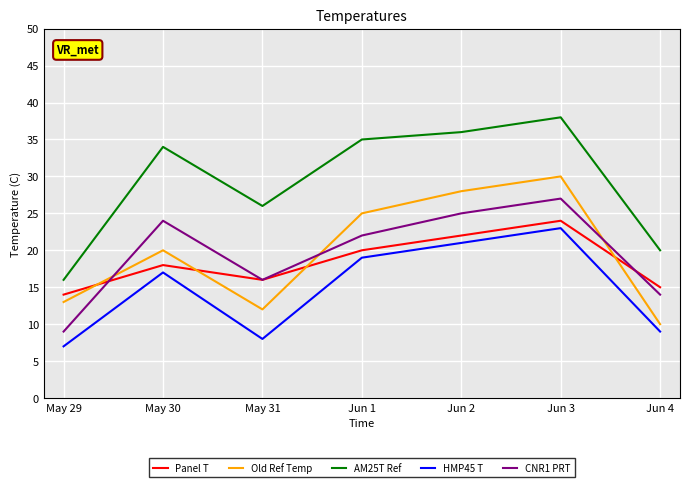

At how many categories does at least one series exceed 14?

7